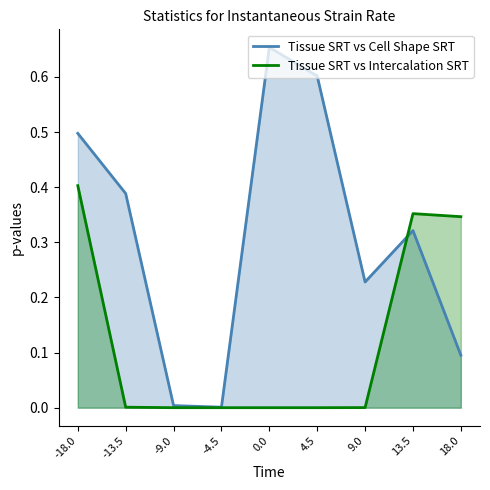

What is the label of the 8th point from the right?

-13.5